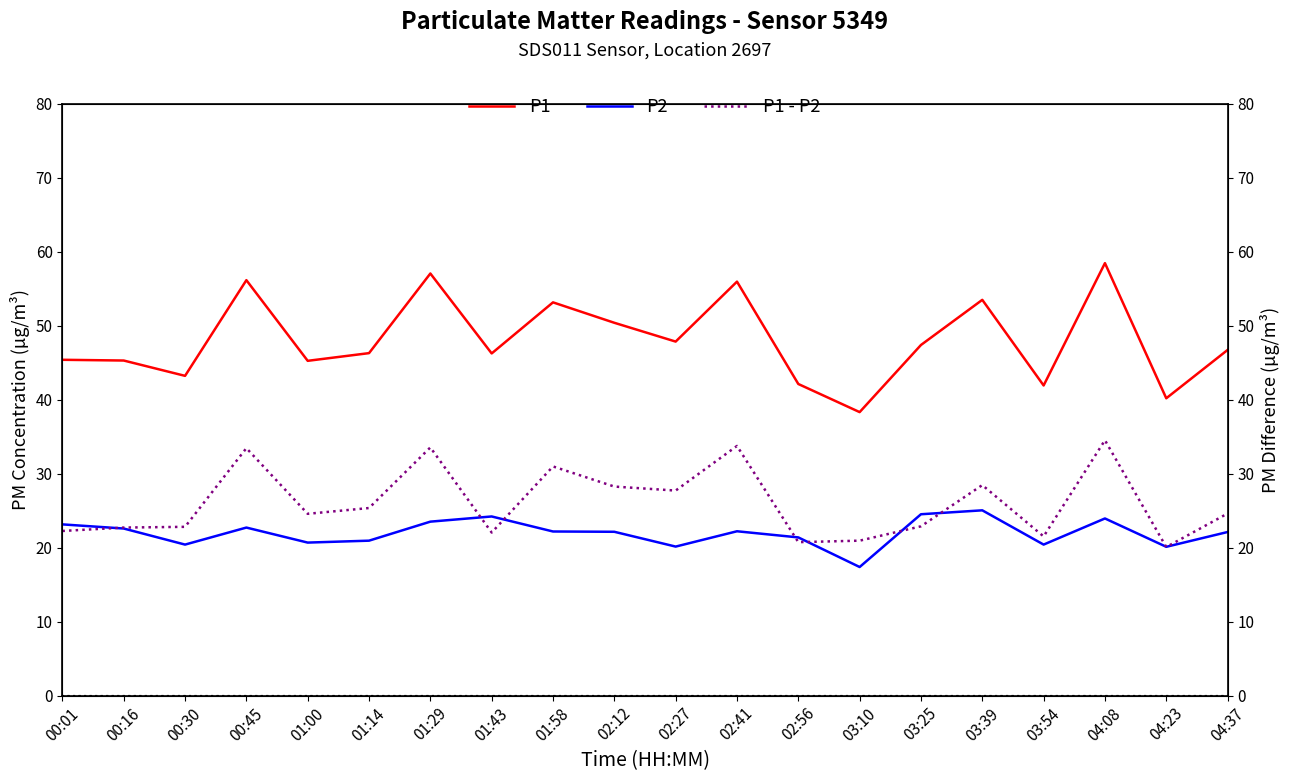

At 01:14, list the series in order from largest to smallest.

P1, P1 - P2, P2